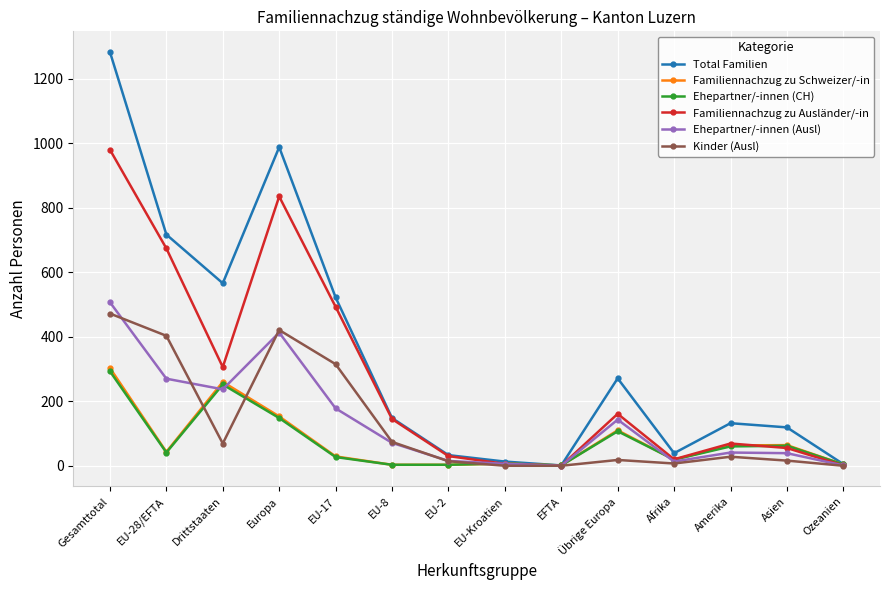

What position from the left is Amerika?

12